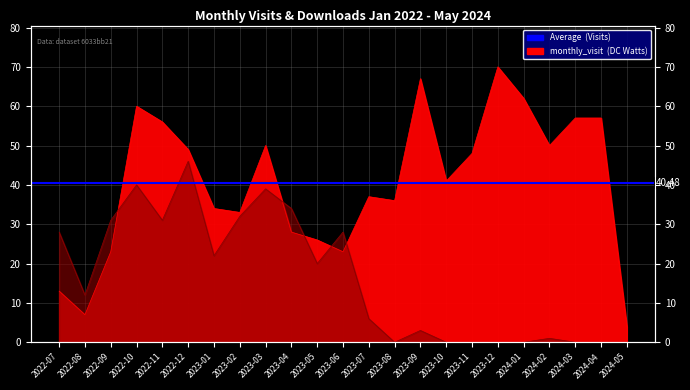

At which category does monthly_visit reach its first local valley?

2022-08